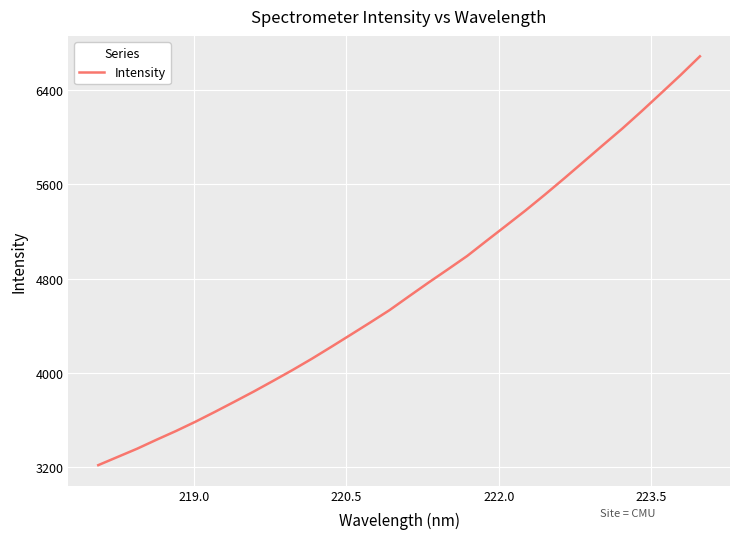

Reading left to right, extract all data points from this chart.

3217.9	3287.7	3357.3	3433.5	3507.4	3586.1	3669.4	3755.1	3841.9	3932.5	4024.7	4120.8	4221.7	4324.3	4427.6	4533.0	4649.9	4765.7	4878.2	4992.2	5121.1	5248.8	5377.3	5511.6	5649.9	5790.9	5932.8	6073.0	6220.9	6373.0	6526.1	6685.4